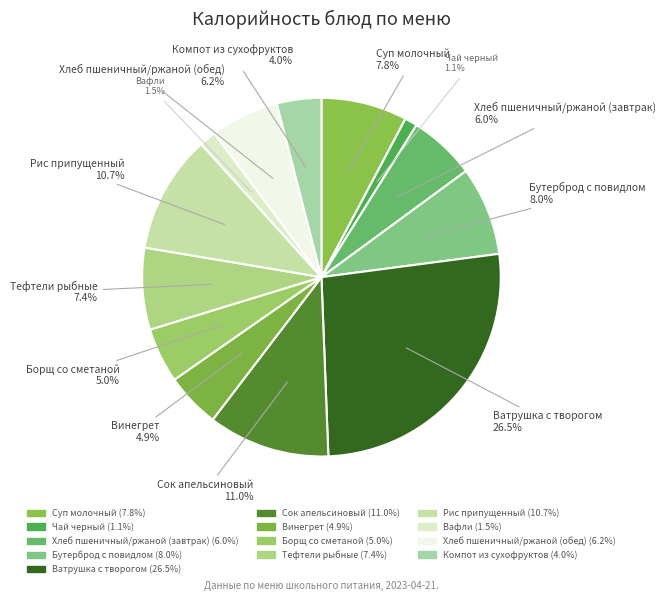

What is the ratio of the value at Бутерброд с повидлом to the value at Тефтели рыбные?

1.1